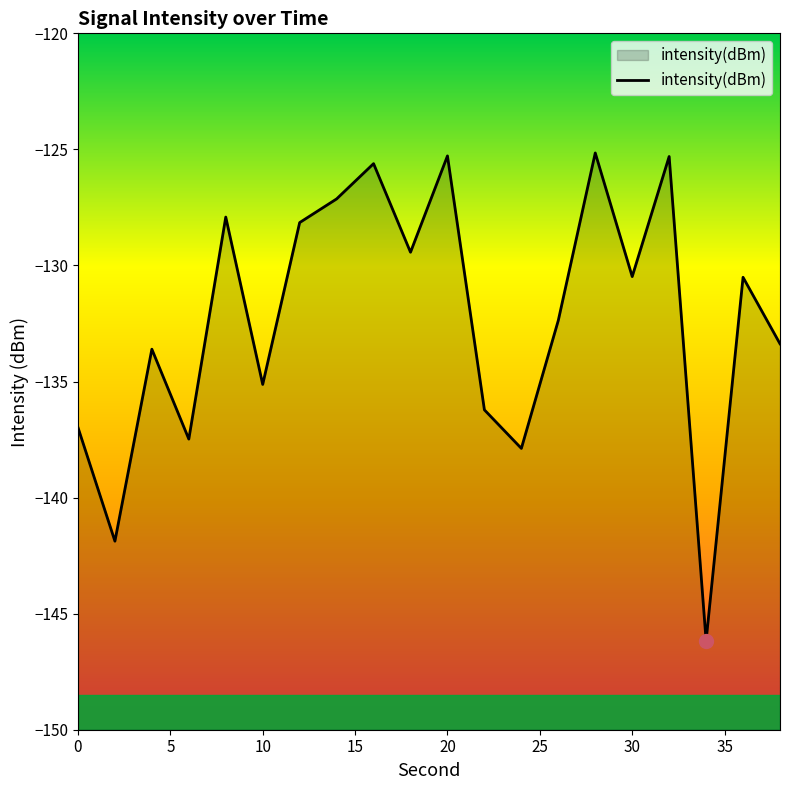

What is the difference between the maximum and minimum values?

21.0